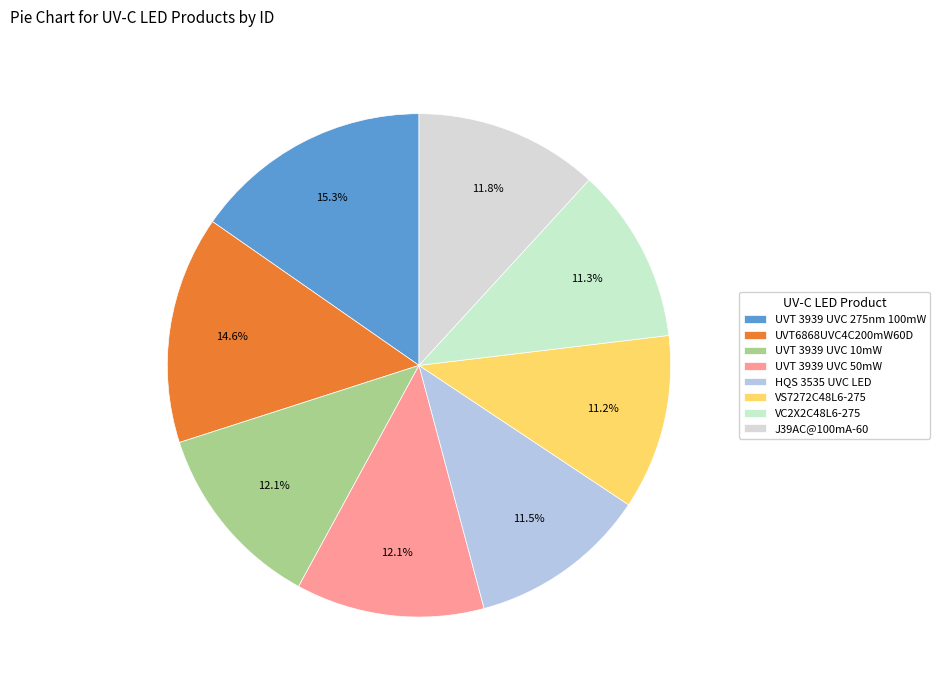

Count the number of slices in the pie.

8